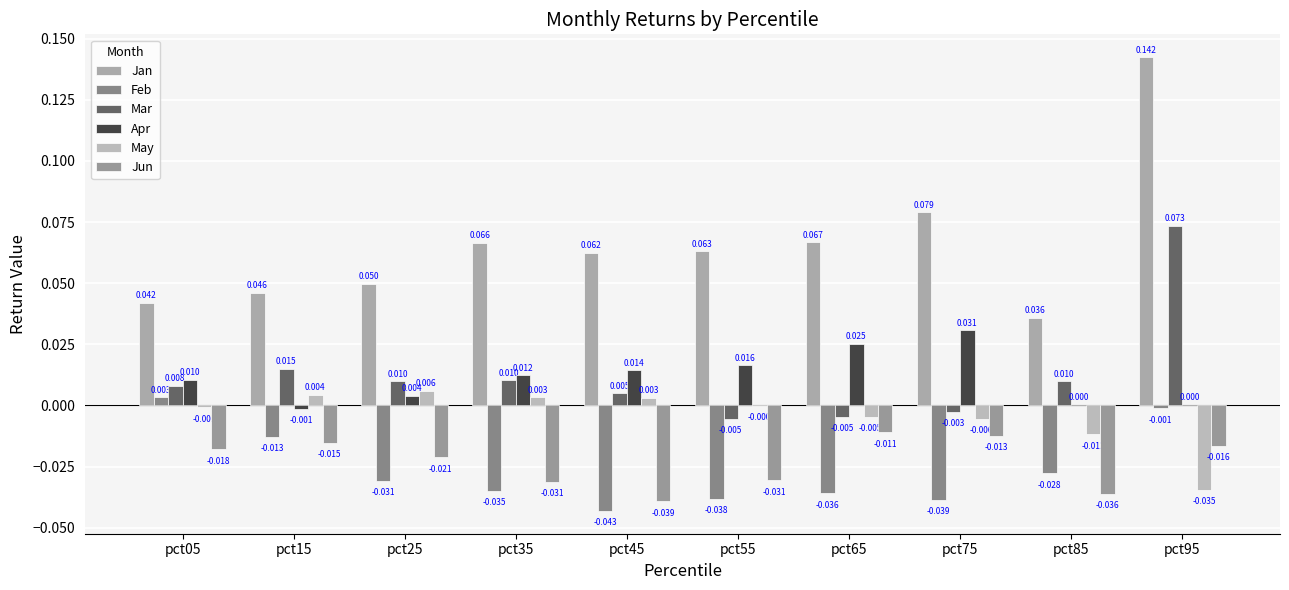

Which series has the largest total across all categories?

Jan